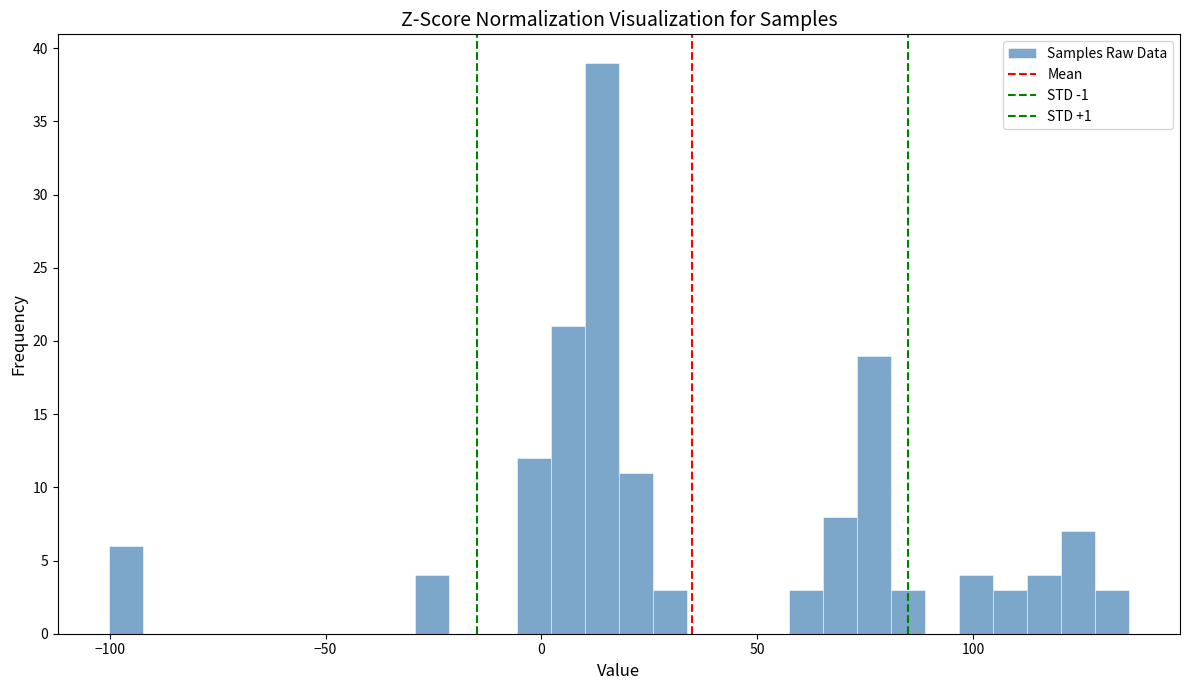

Around what value on the x-axis is the tallest bar? Give the approximate position of its centre, as read against the axis.

15